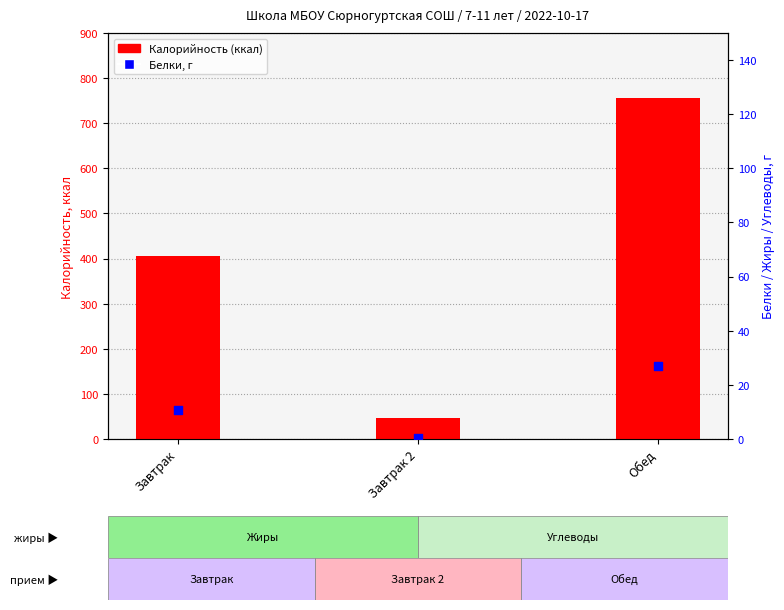

At how many categories does at least one series exceed 487?

1